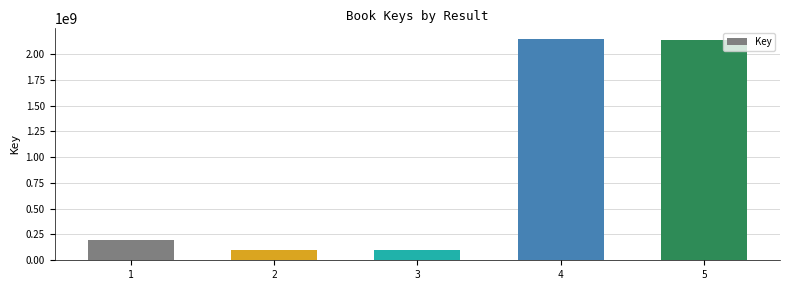

What is the difference between the values at 3 and 4?

2041987938